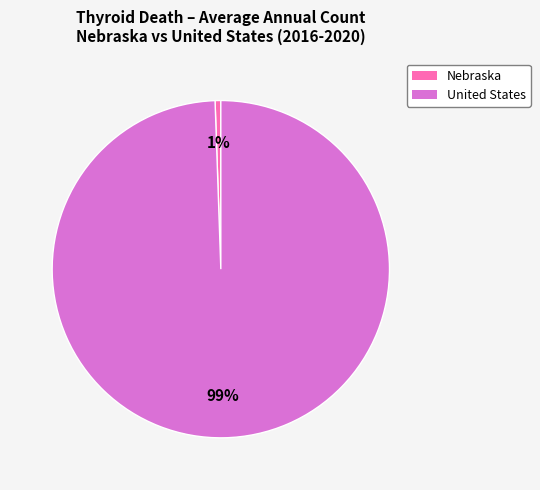

Which category has the smallest portion of the pie?

Nebraska